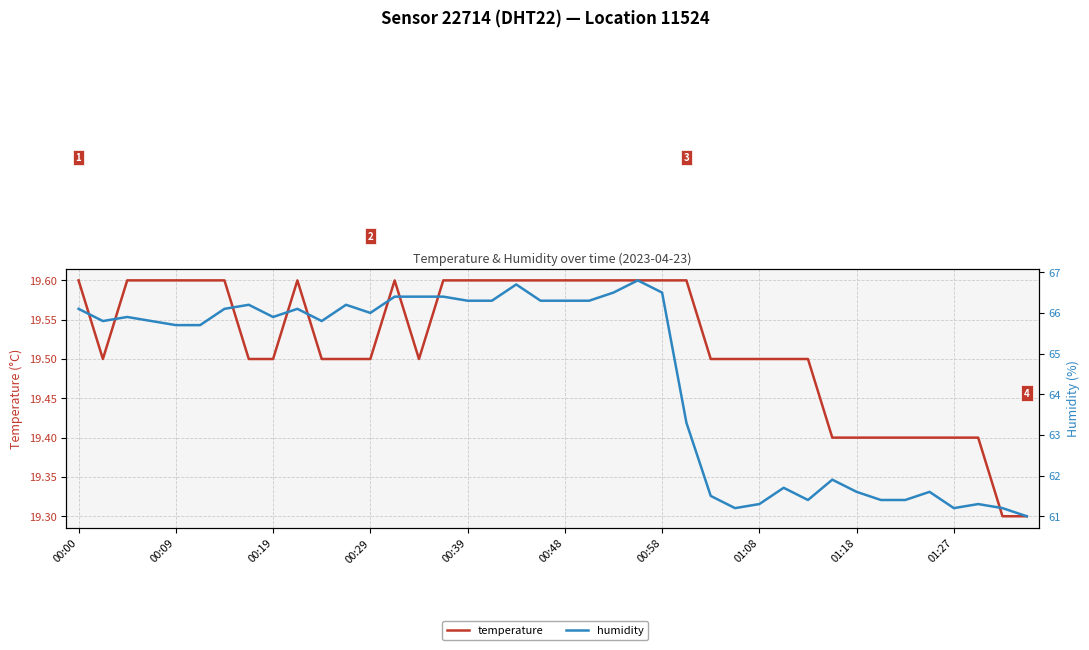

The temperature series shows 28.3 at 17. True or false?

False